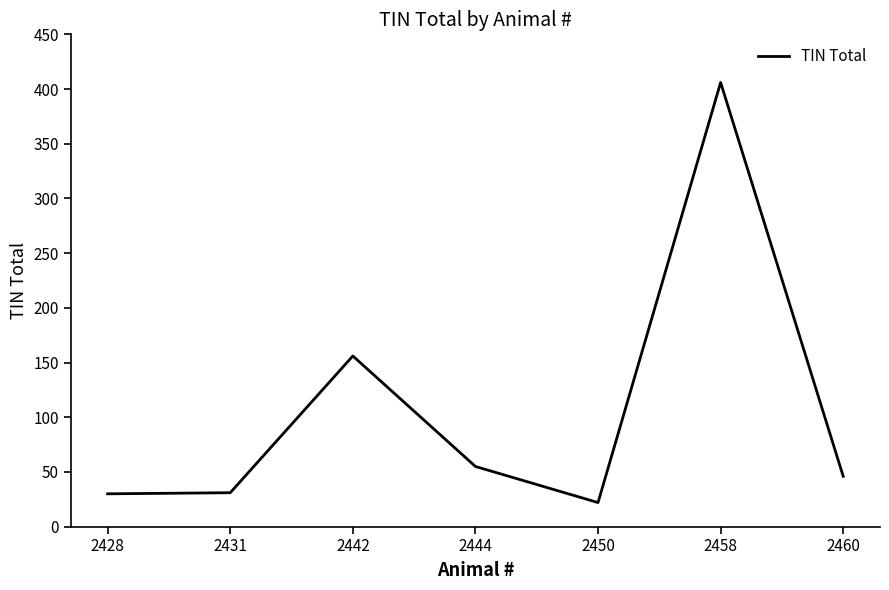

How many lines are shown in the chart?

1